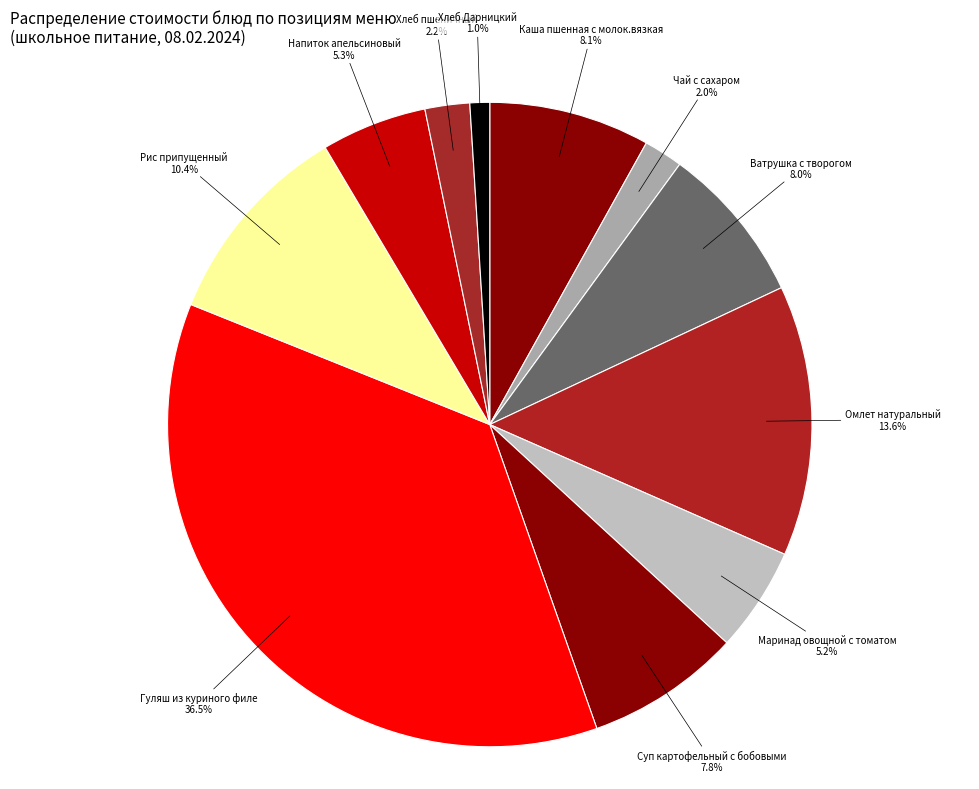

Which slice is the largest?

Гуляш из куриного филе